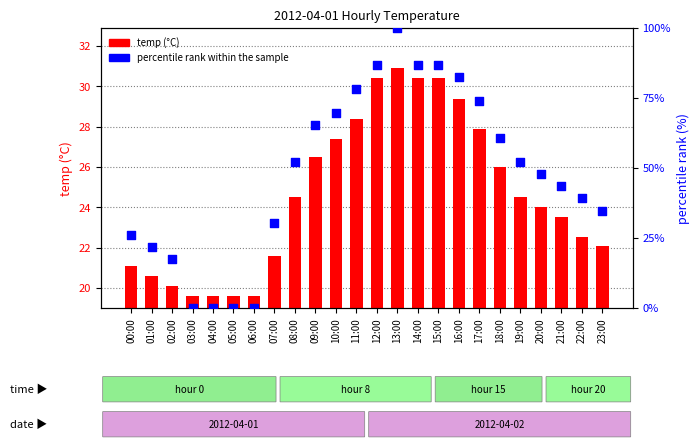

Which series has the widest spread of Y values?

percentile rank within the sample